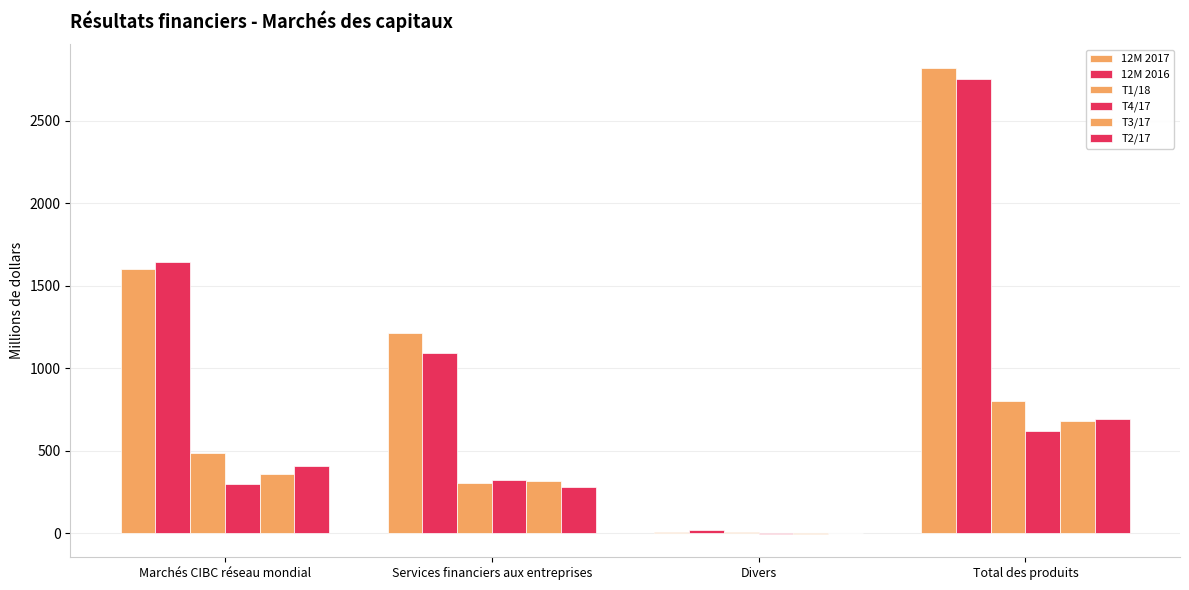

What is the sum of the 12M 2016 values at Marchés CIBC réseau mondial and Total des produits?

4401